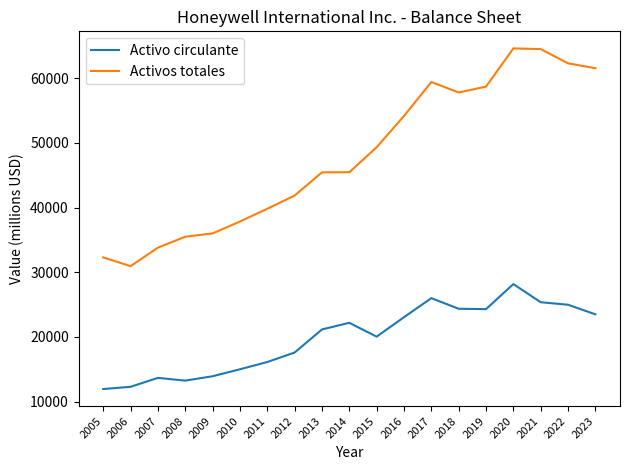

What is the total value across all series at 2022?

87257